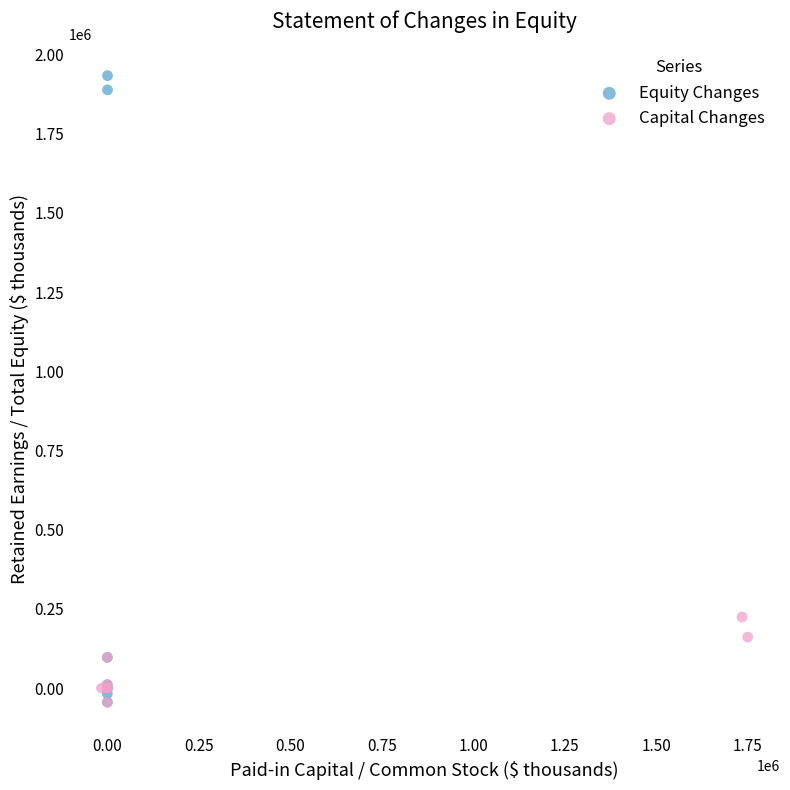

Which series reaches the maximum Y coordinate?

Equity Changes